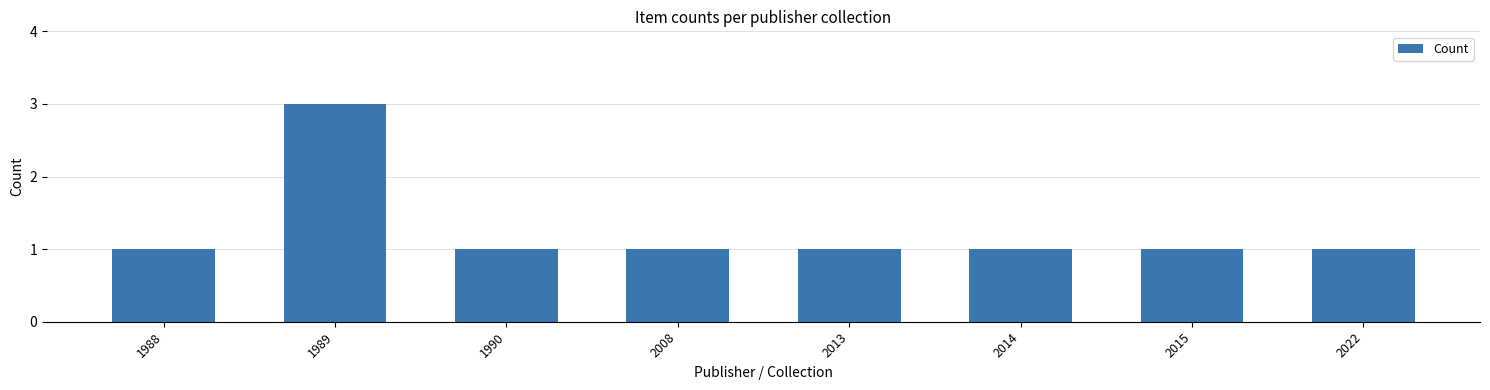

What is the minimum value shown in the chart?

1